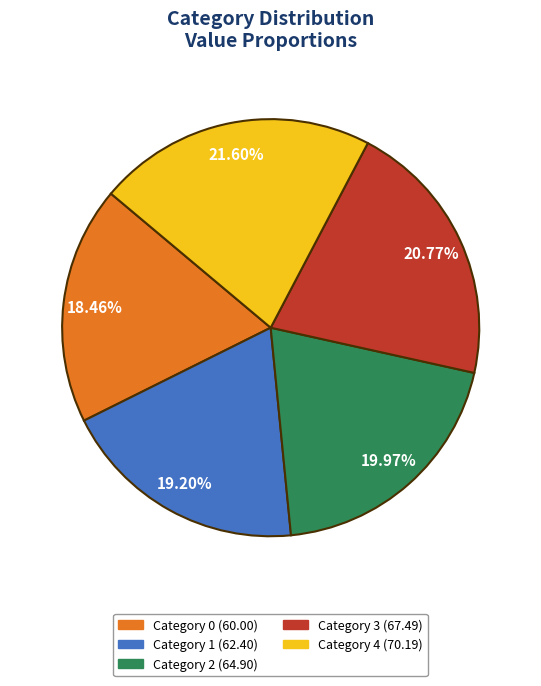

Rank the categories by value from highest to lowest.

Category 4 (70.19), Category 3 (67.49), Category 2 (64.90), Category 1 (62.40), Category 0 (60.00)